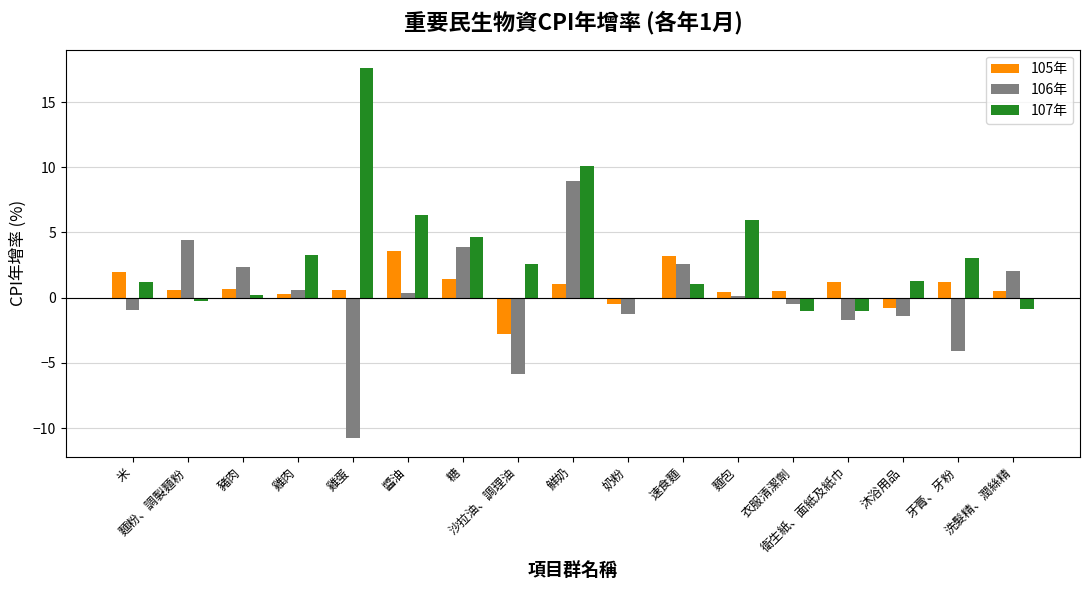

Is the value of 107年 at 衛生紙、面紙及紙巾 greater than the value of 105年 at 牙膏、牙粉?

No